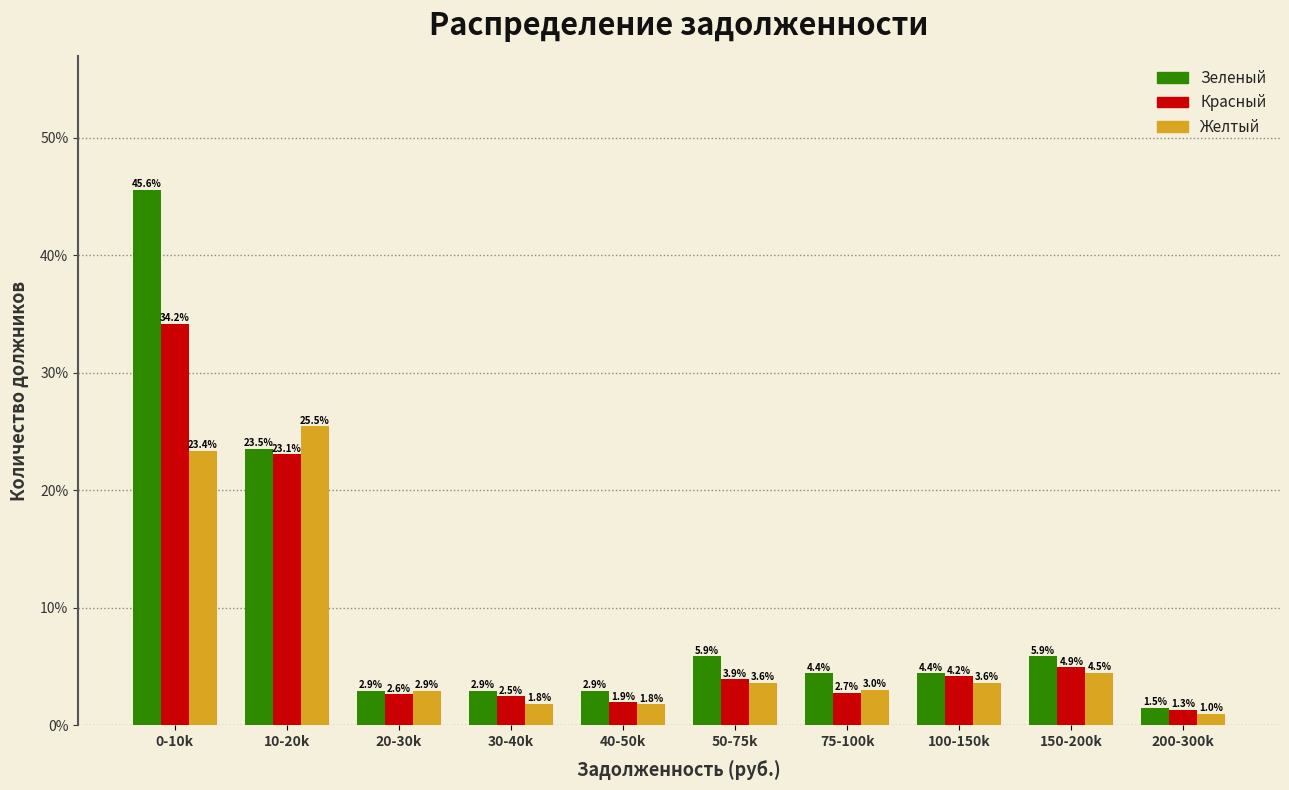

Reading left to right, transcribe all the data shown in this chart.

Зеленый: 0-10k=45.6	10-20k=23.5	20-30k=2.9	30-40k=2.9	40-50k=2.9	50-75k=5.9	75-100k=4.4	100-150k=4.4	150-200k=5.9	200-300k=1.5
Красный: 0-10k=34.2	10-20k=23.1	20-30k=2.6	30-40k=2.5	40-50k=1.9	50-75k=3.9	75-100k=2.7	100-150k=4.2	150-200k=4.9	200-300k=1.3
Желтый: 0-10k=23.4	10-20k=25.5	20-30k=2.9	30-40k=1.8	40-50k=1.8	50-75k=3.6	75-100k=3.0	100-150k=3.6	150-200k=4.5	200-300k=1.0